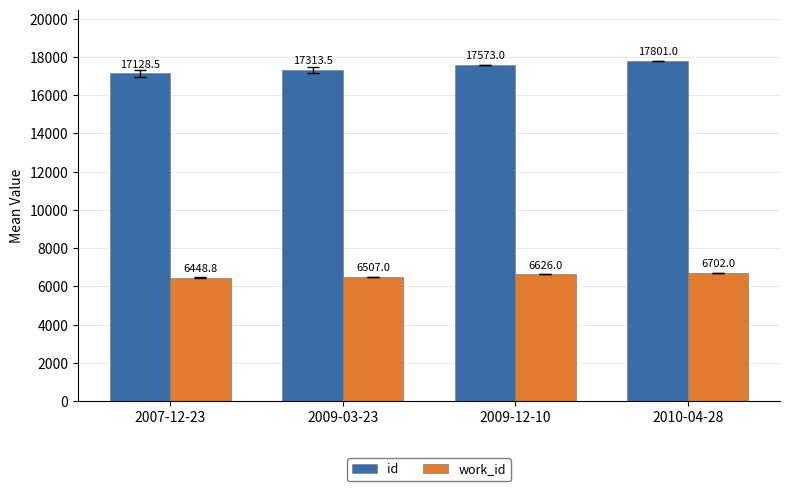

Which category has the highest value across all series?

2010-04-28